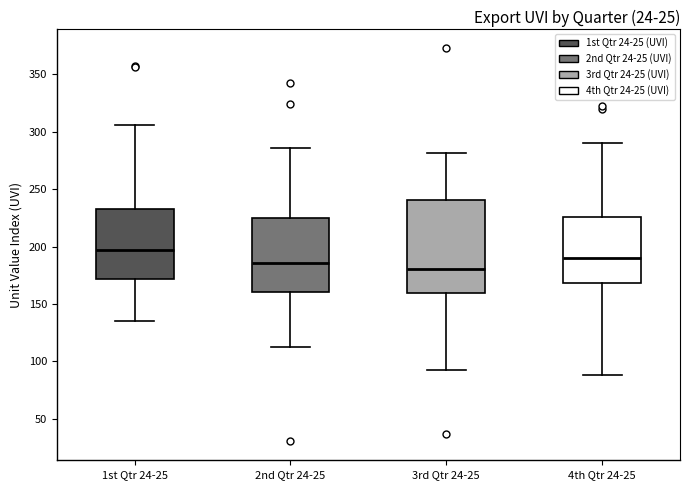

Reading left to right, read every box against the y-axis: the position of its median line, the range the box covers, and the ends of its whiskers. The values are not printed on the chart, so give them approximately, as read against the axis.

1st Qtr 24-25: median 195, box 170 to 230, whiskers 135 to 305
2nd Qtr 24-25: median 185, box 160 to 225, whiskers 115 to 285
3rd Qtr 24-25: median 180, box 160 to 240, whiskers 95 to 280
4th Qtr 24-25: median 190, box 170 to 225, whiskers 90 to 290